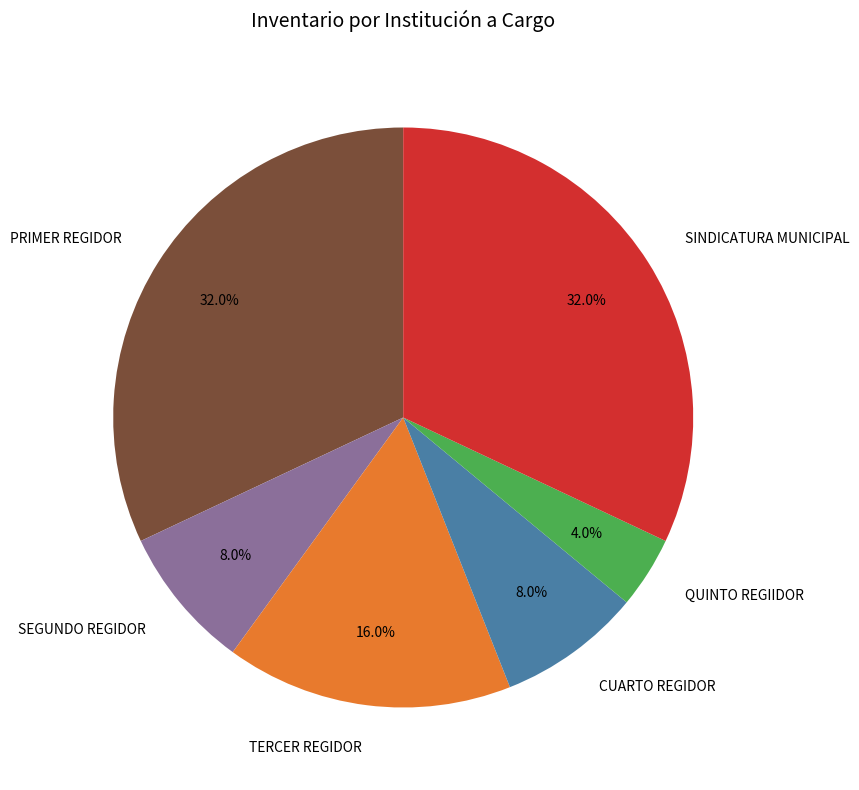

How many segments does this pie chart have?

6